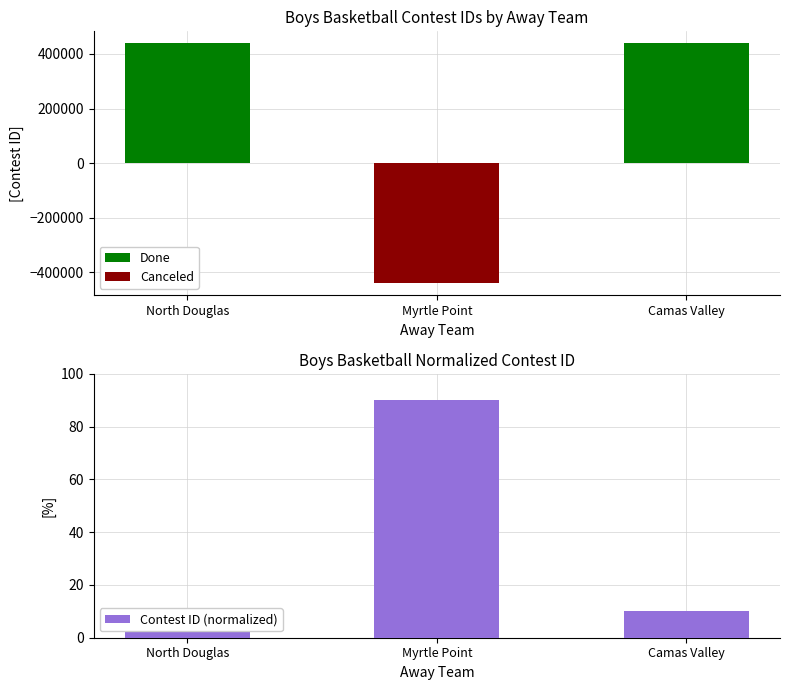

What is the total value across all series at Camas Valley?

439127.0